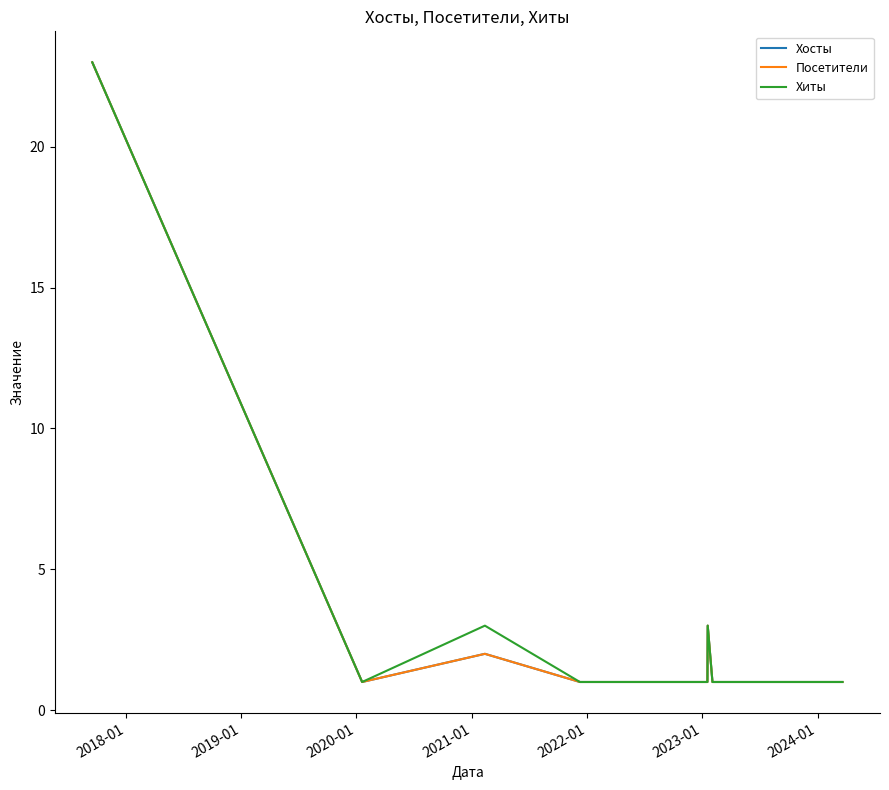

What is the highest value of the Хиты series?

23